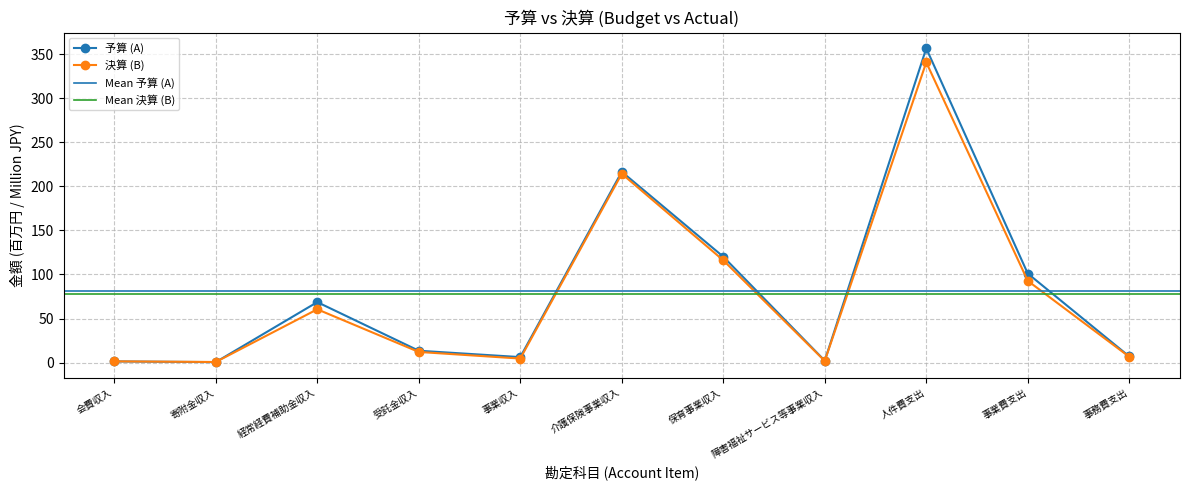

How many lines are shown in the chart?

2